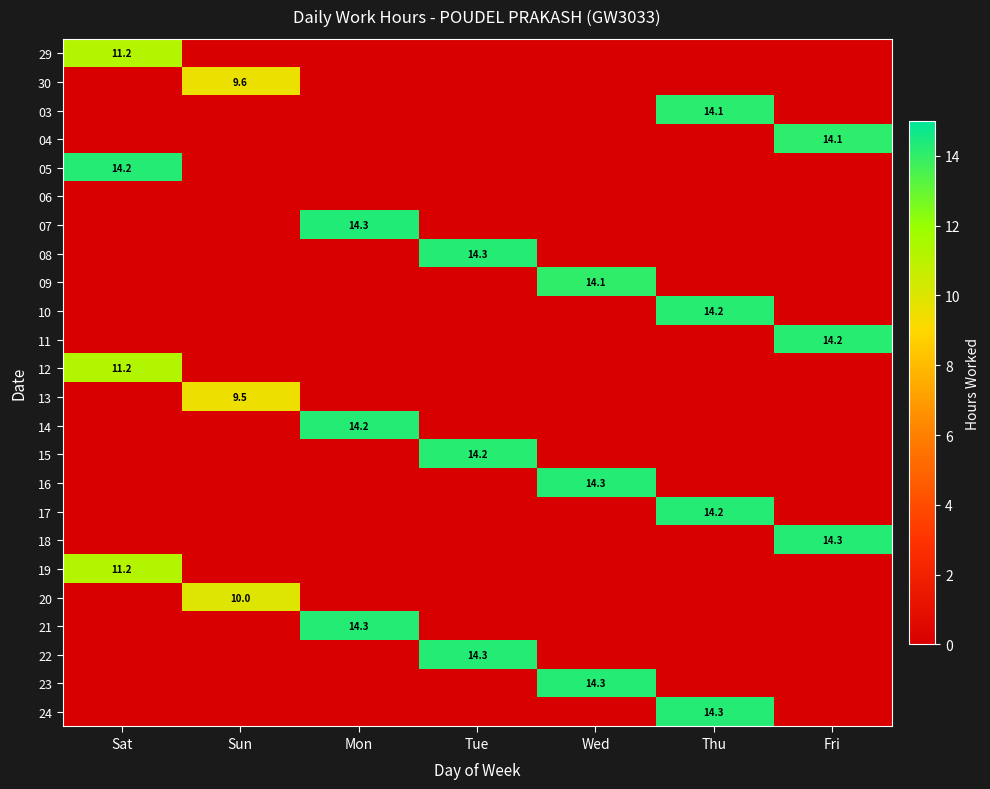

The 30 series shows 12.8 at Sun. True or false?

False